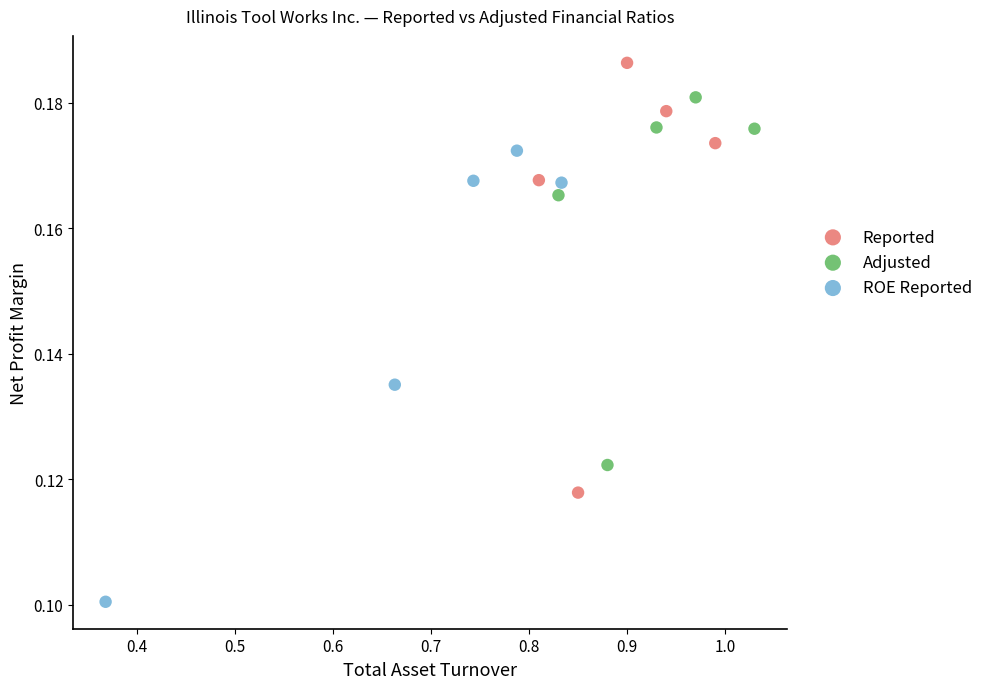

Which series reaches the minimum Y coordinate?

ROE Reported